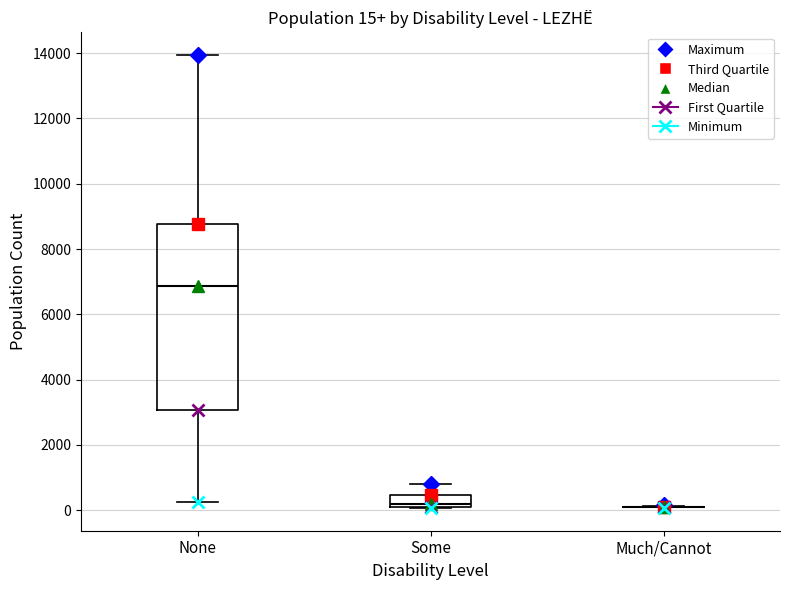

Which box is the tallest, from its lower edge to its upper edge?

None